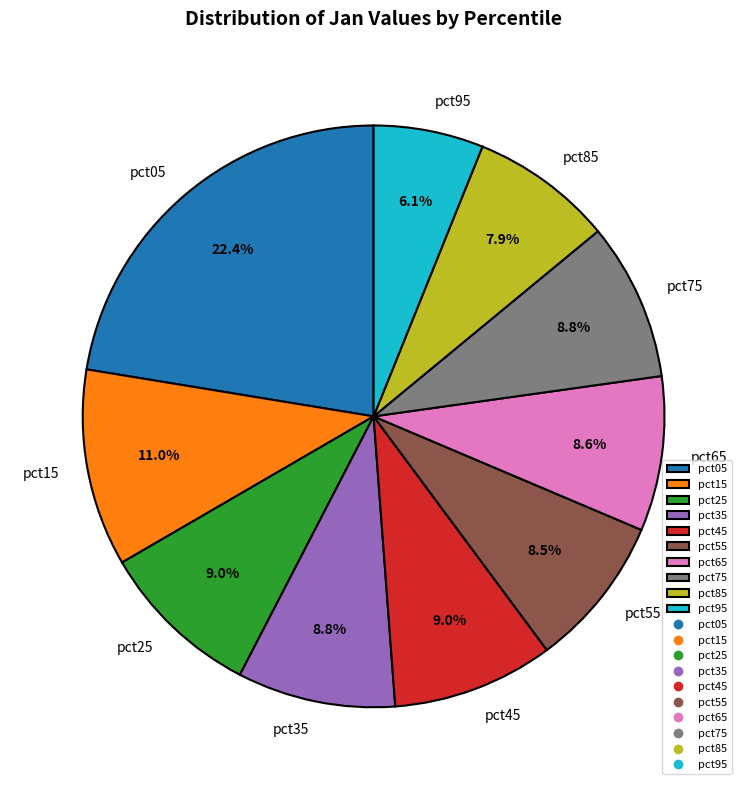

The pct05 slice represents 22% of the pie. True or false?

True